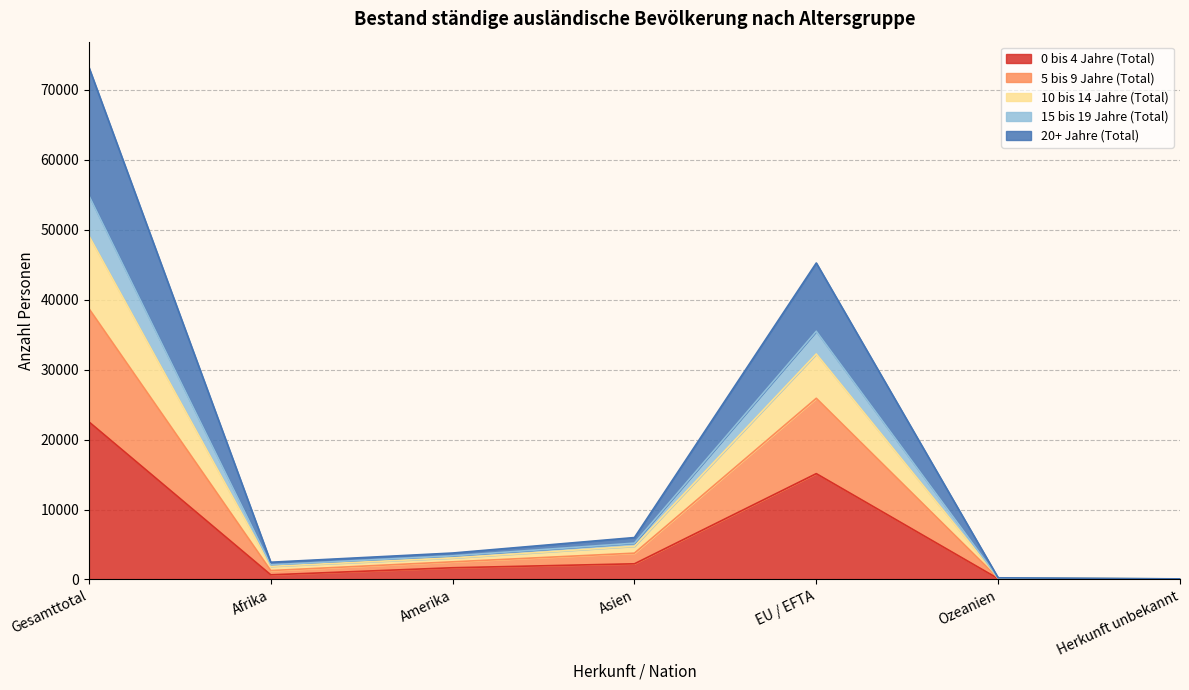

True or false: 10 bis 14 Jahre (Total) and 5 bis 9 Jahre (Total) cross at least once.

False